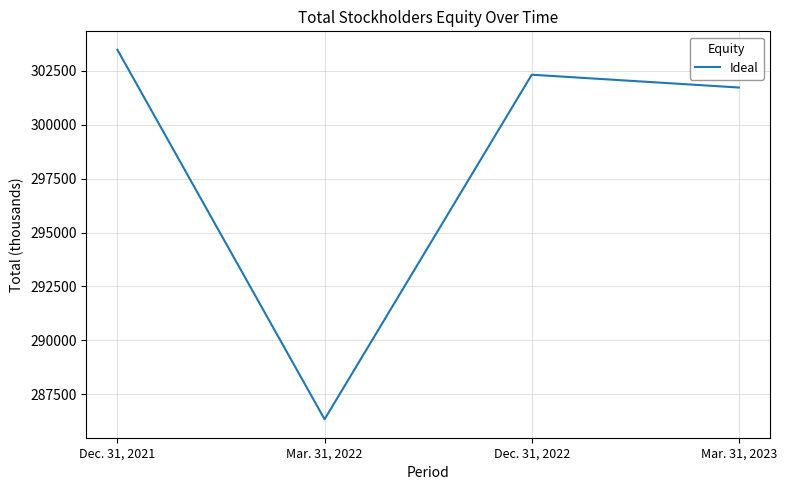

How many interior local peaks (higher than both neighbors) does the data have?

1